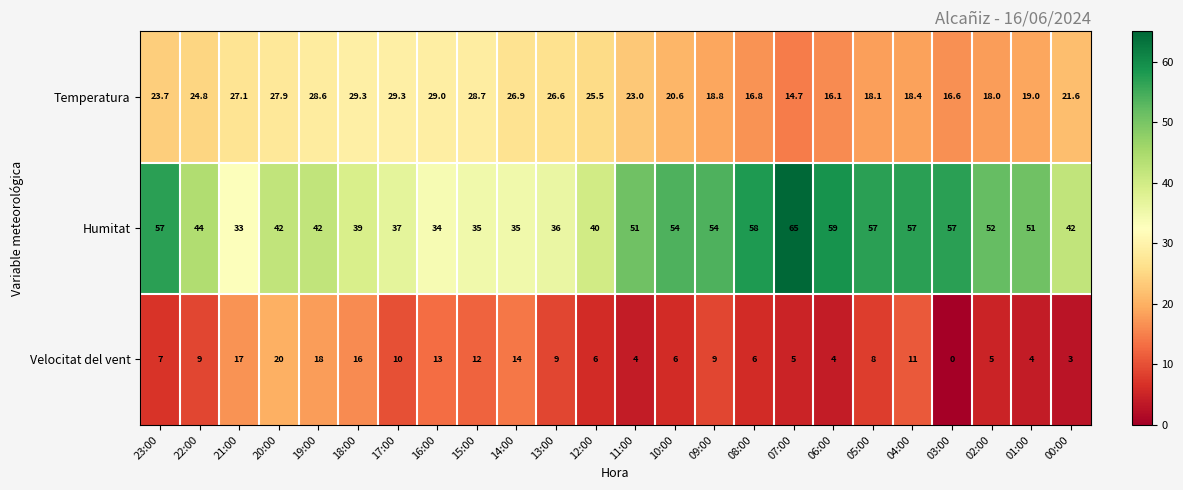

What value does the Temperatura series have at 07:00?

14.7